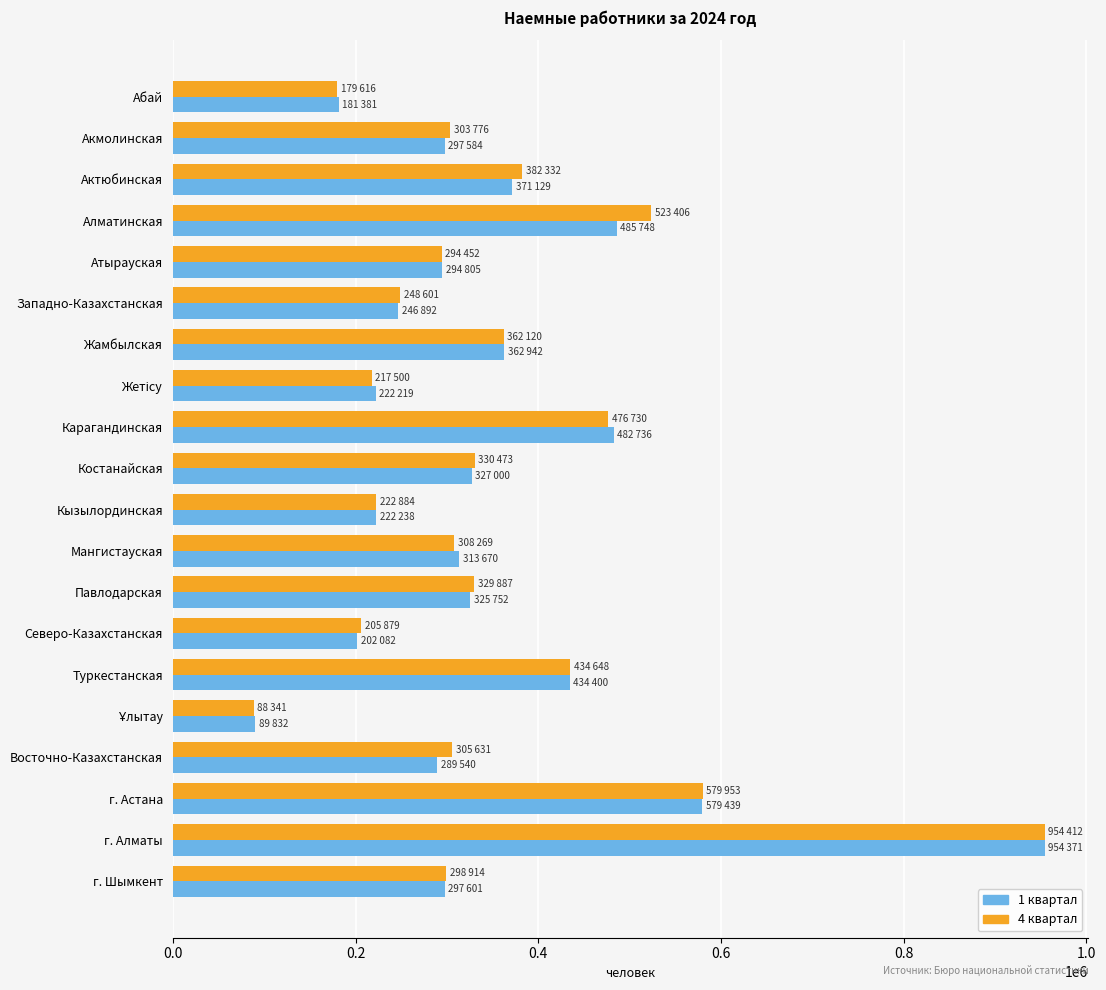

Count the number of categories in the chart.

20